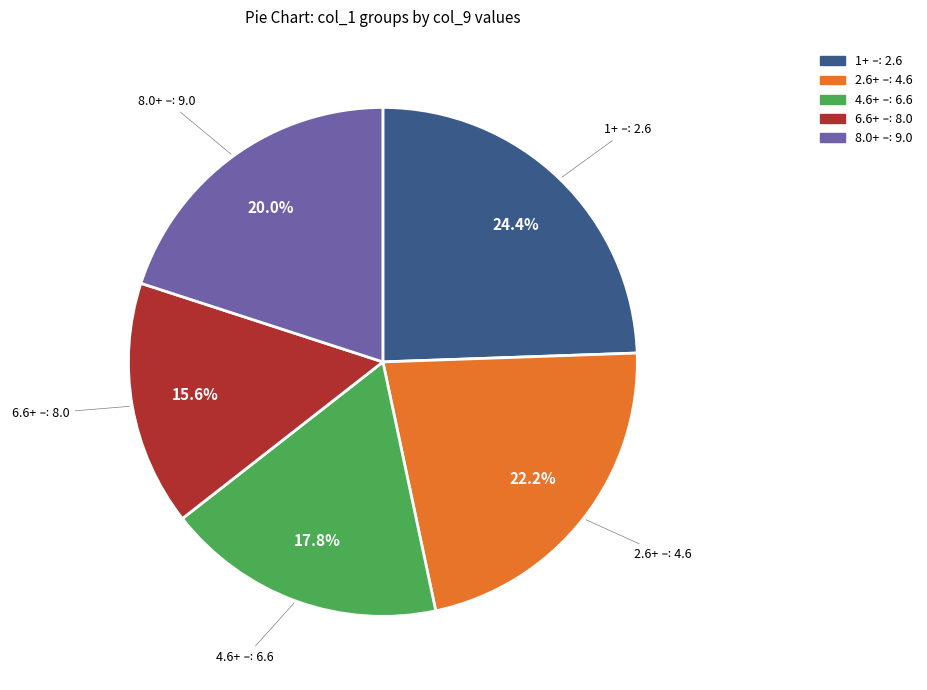

To the nearest percent, what is the average slice percentage?

20%